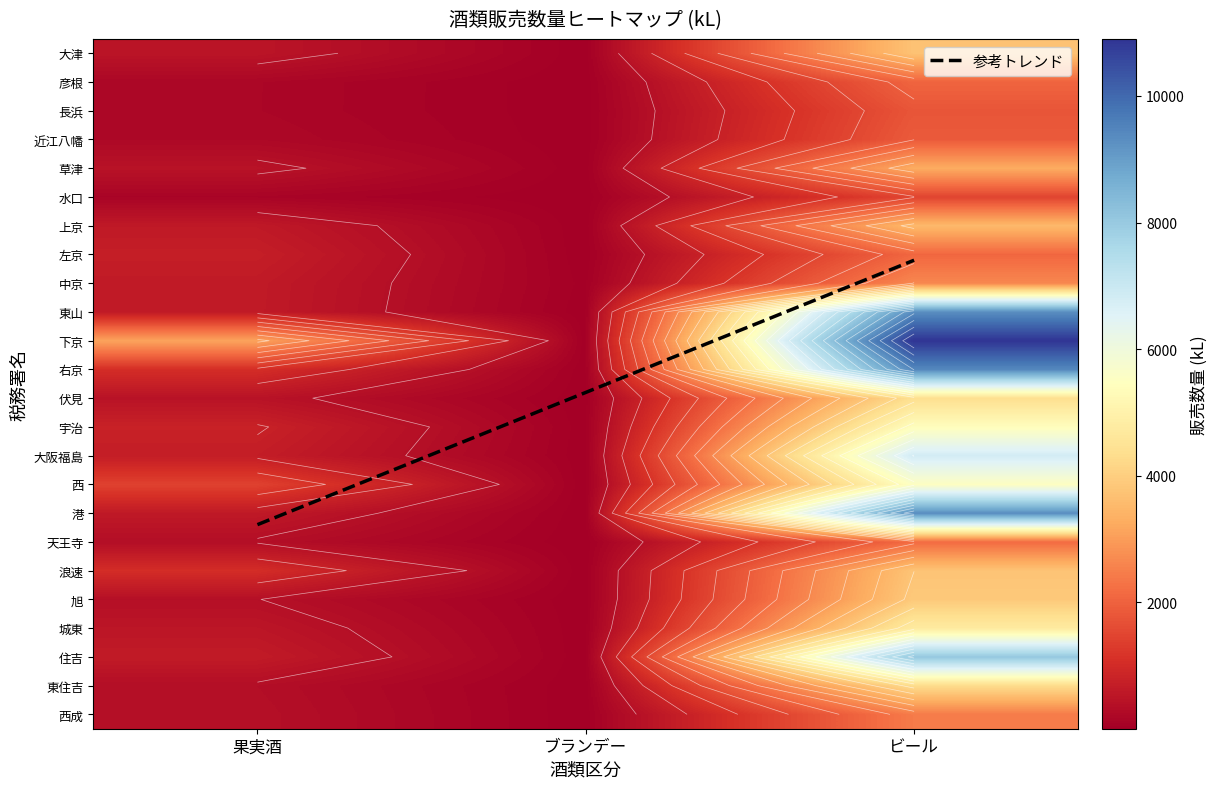

List the labels in order of 東山 value, largest first.

ビール, 果実酒, ブランデー